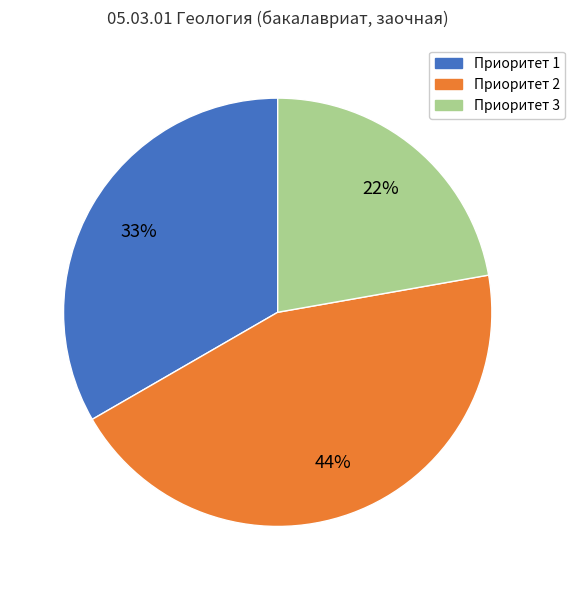

Is there any slice that represents more than half of the pie?

No